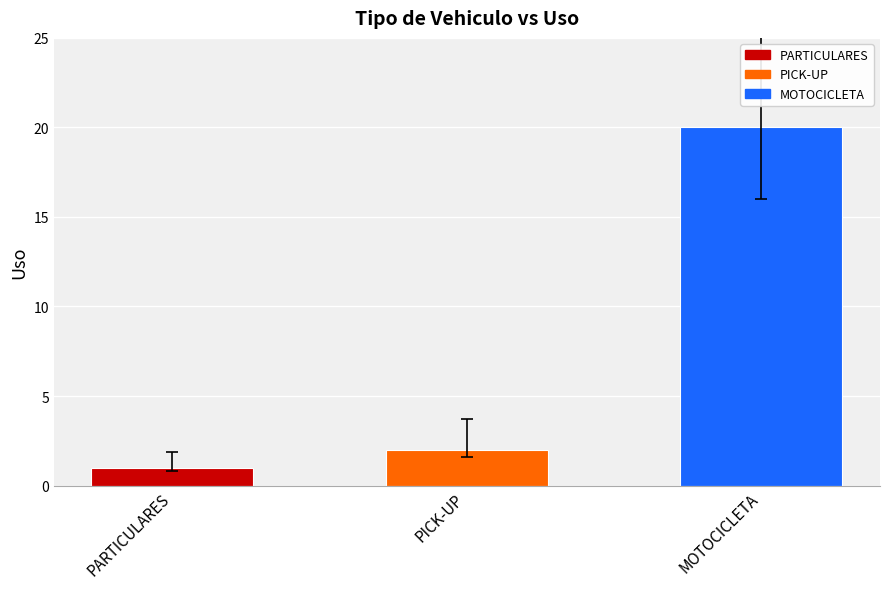

What is the sum of all values?

23